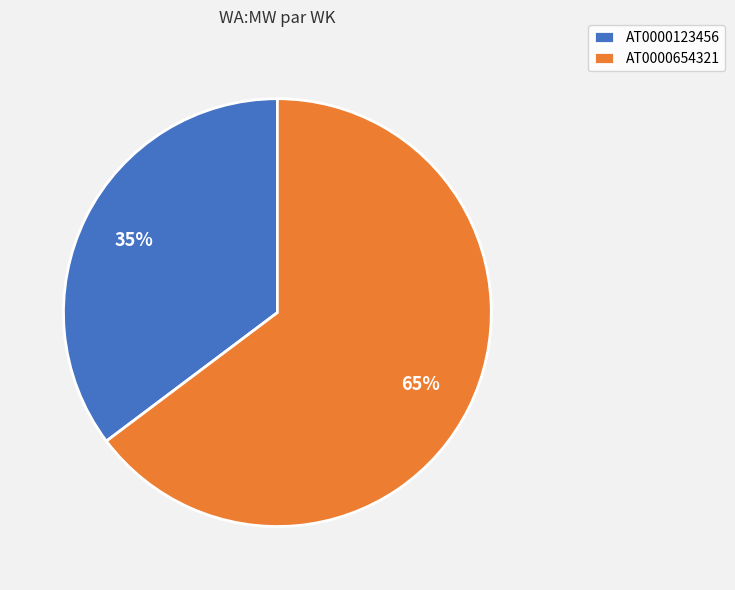

Do AT0000654321 and AT0000123456 together represent more than half of the pie?

Yes